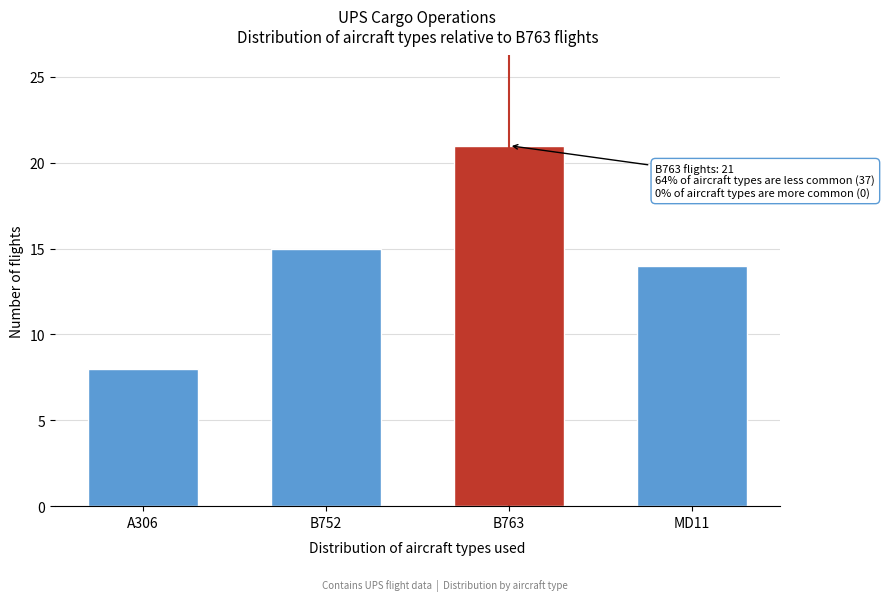

Reading left to right, transcribe all the data shown in this chart.

8	15	21	14